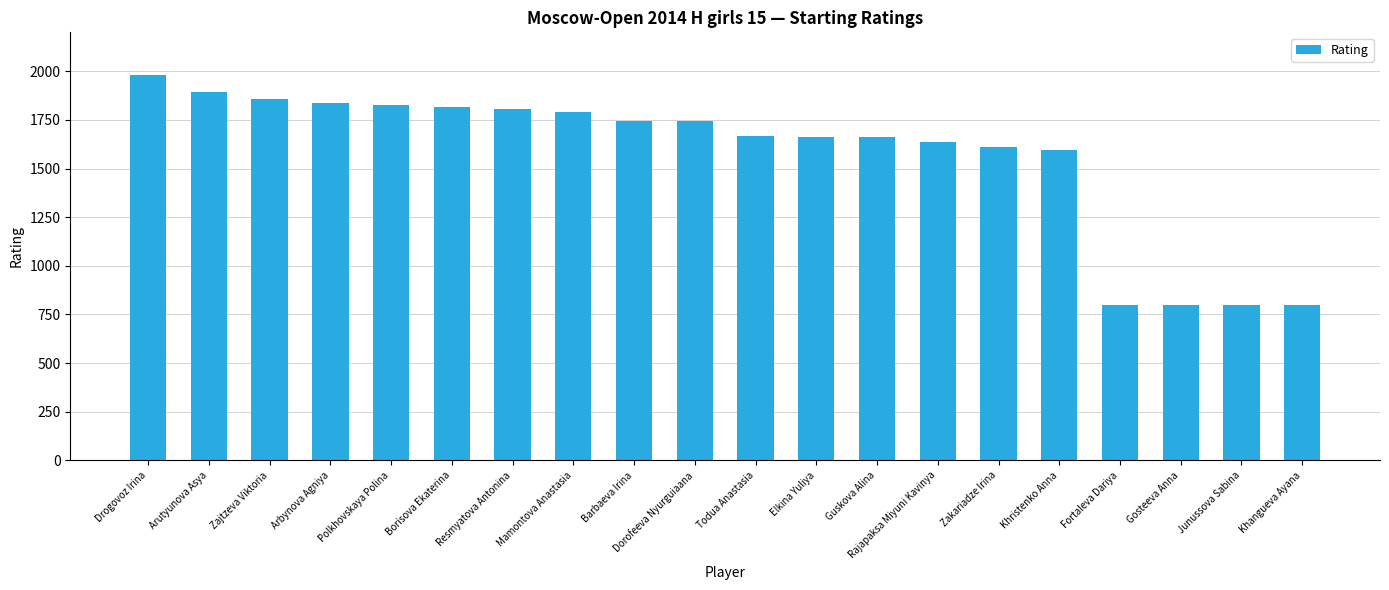

What is the label of the 19th bar from the left?

Junussova Sabina